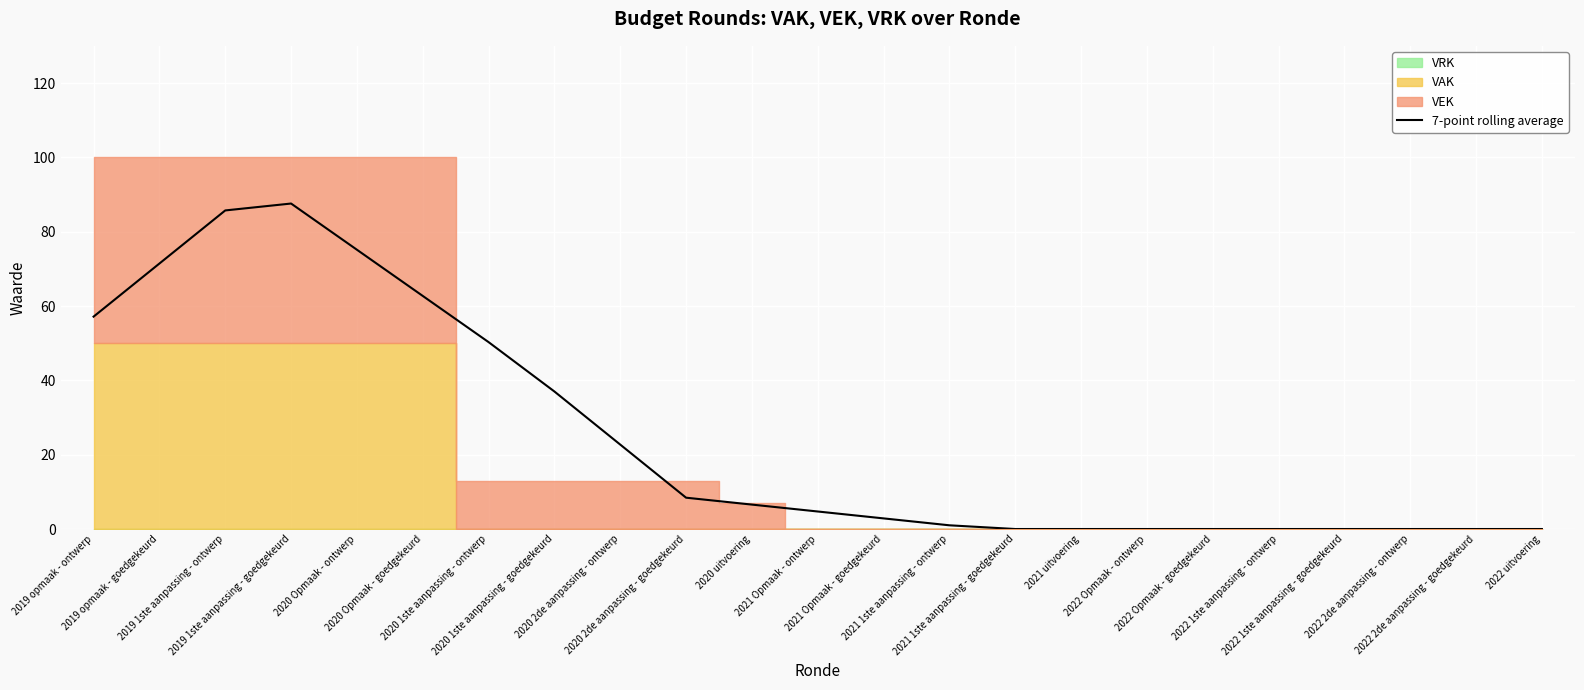

Is it true that the value at 2022 1ste aanpassing - goedgekeurd is -31.6?

False